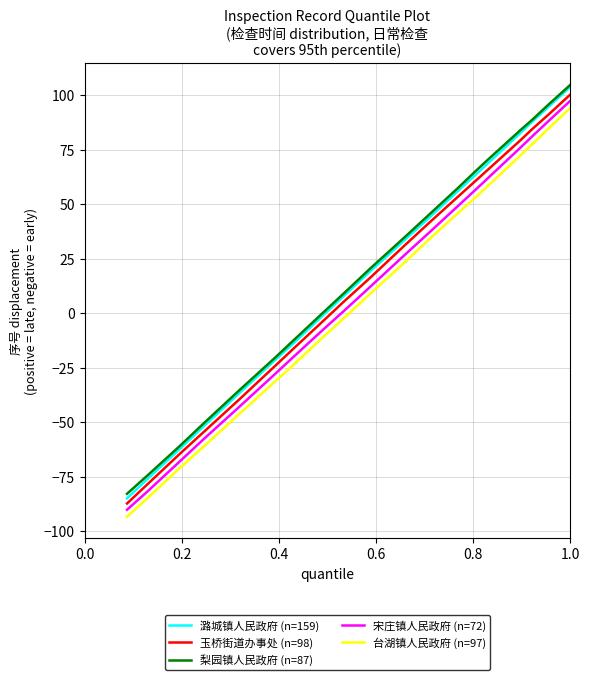

What is the difference between the maximum and minimum values in the 宋庄镇人民政府 (n=72) series?

187.6